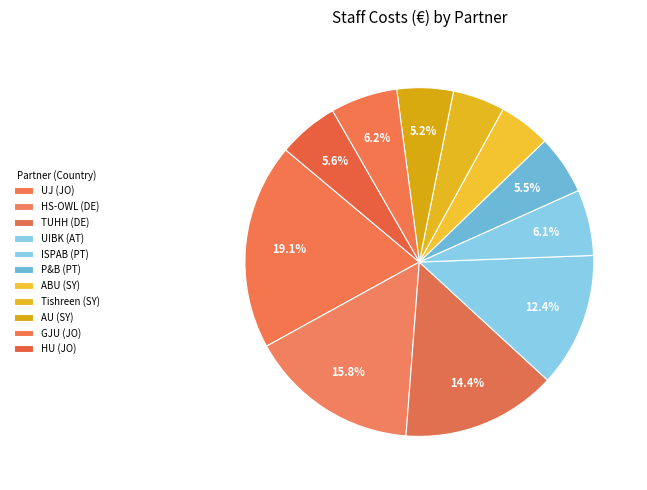

How many segments does this pie chart have?

11